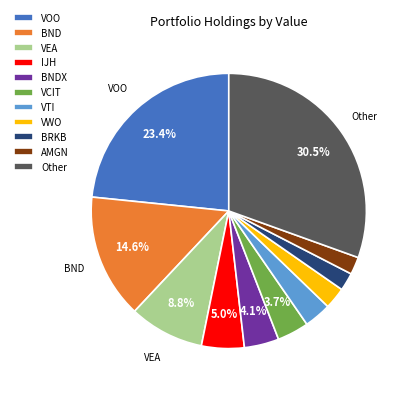

Combined, do AMGN and BNDX account for over 50%?

No